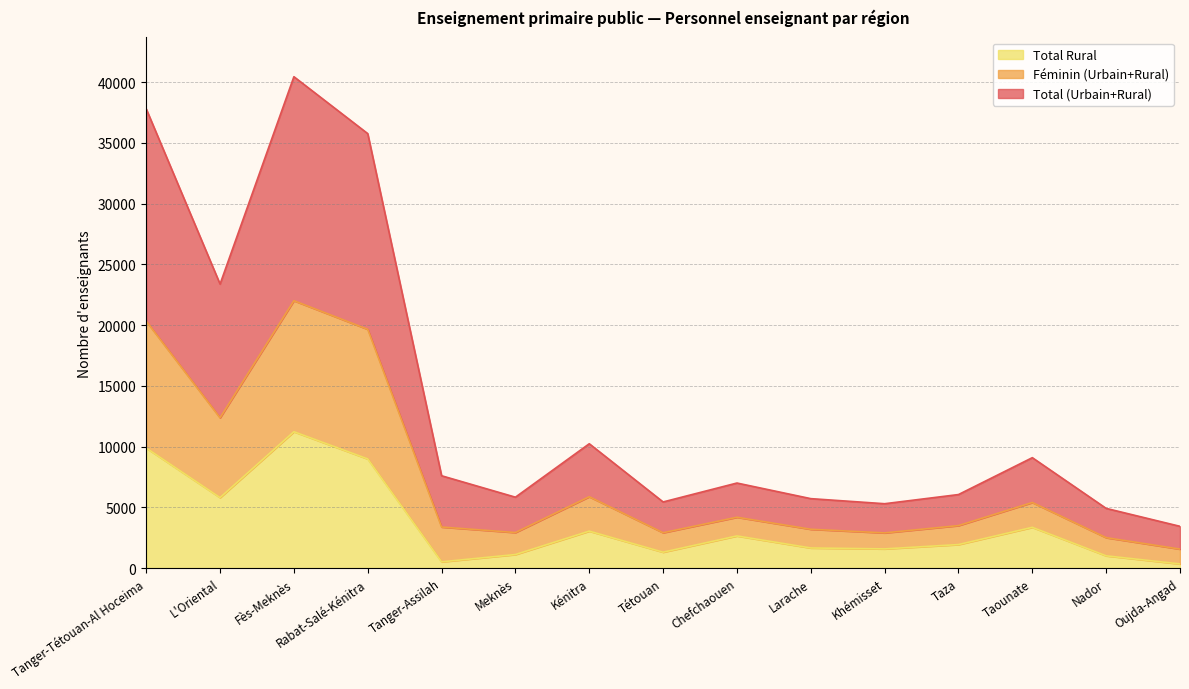

Which series changed the most between Kénitra and Khémisset?

Total (Urbain+Rural)